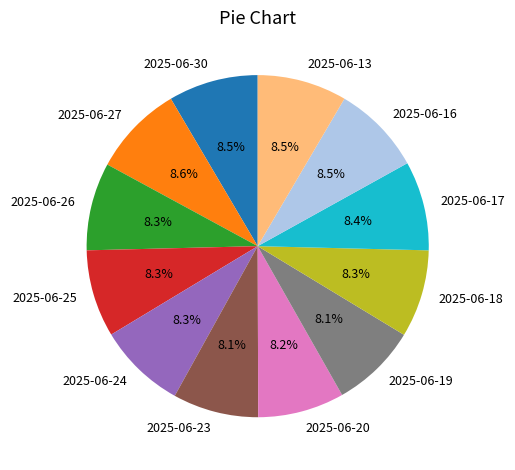

How many slices are in this pie chart?

12